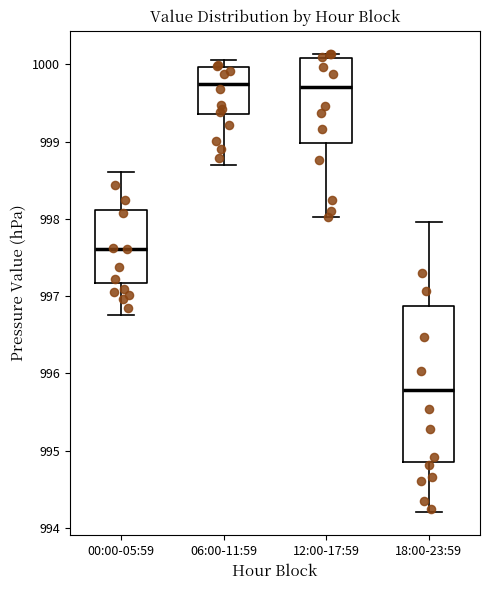

Comparing the boxes themselves (not the whiskers), which one is the tallest?

18:00-23:59